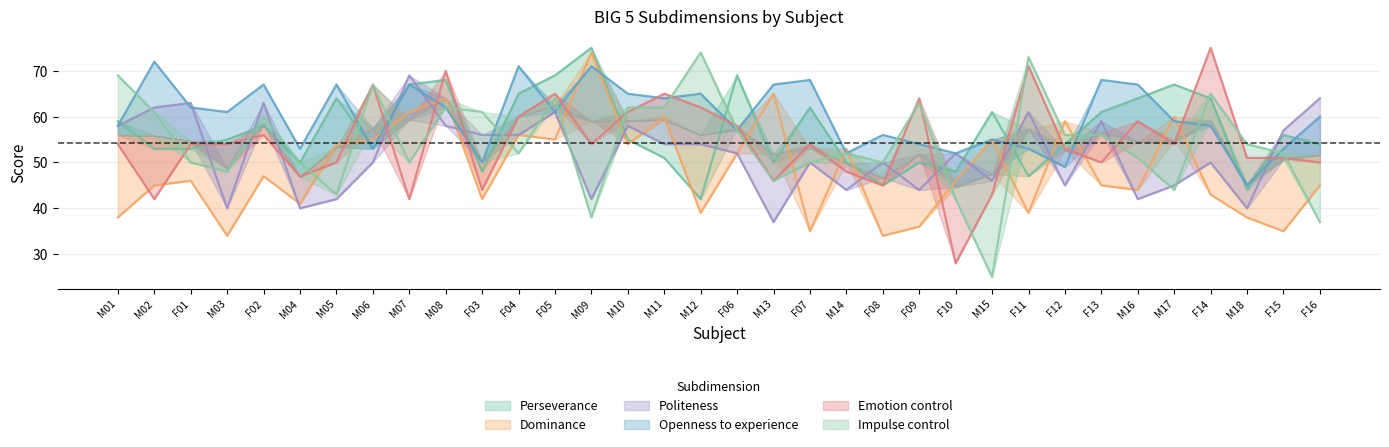

True or false: Dominance has a value of 60 at M11.

True